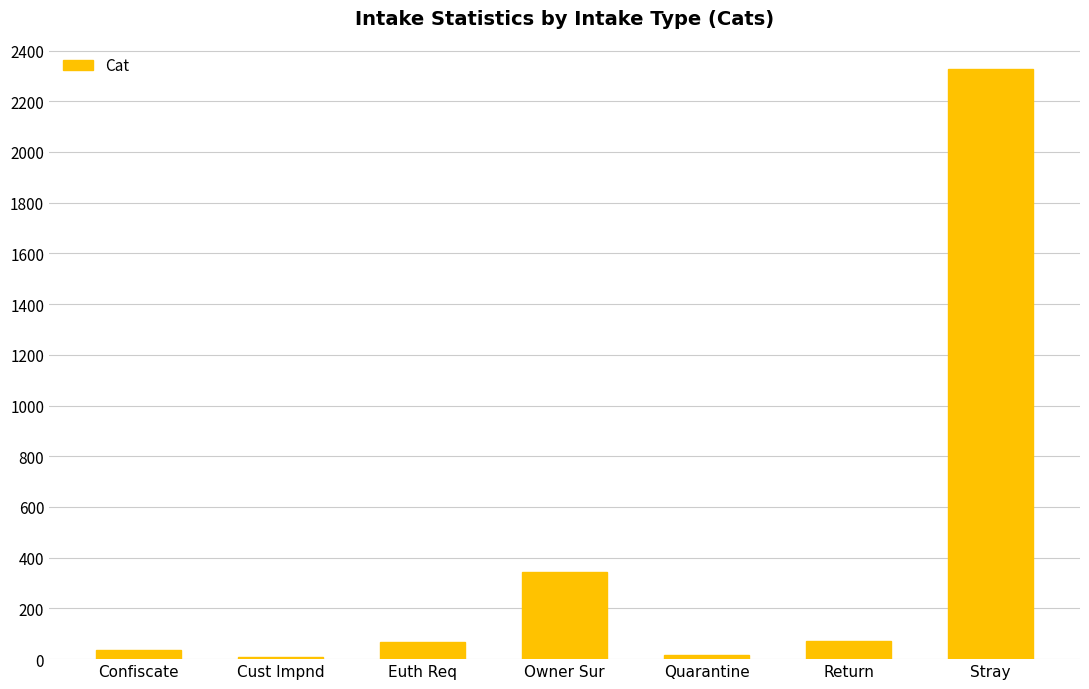

What position from the right is Owner Sur?

4